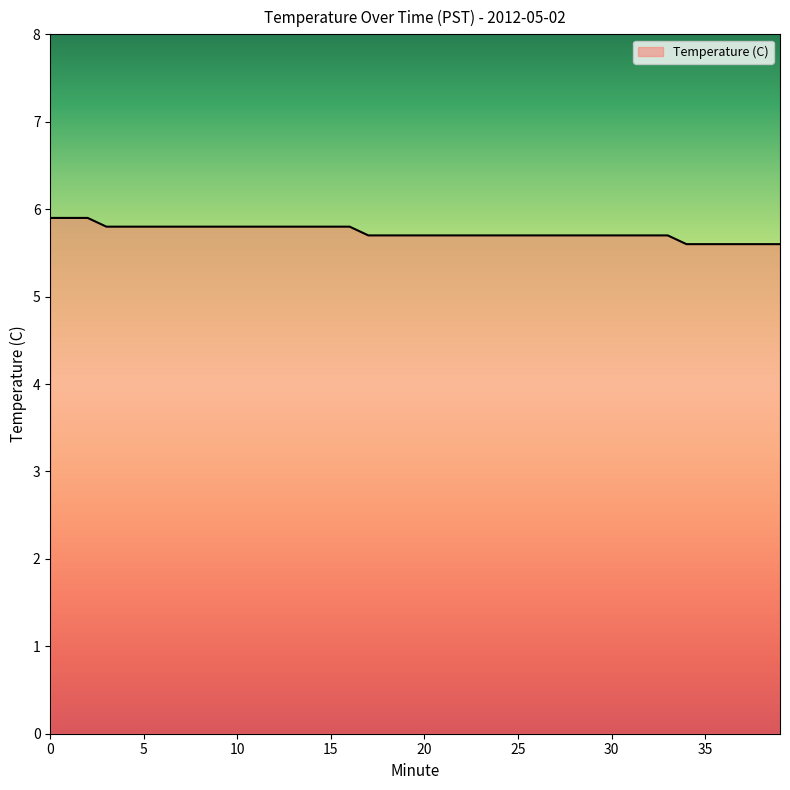

What is the maximum value shown in the chart?

5.9